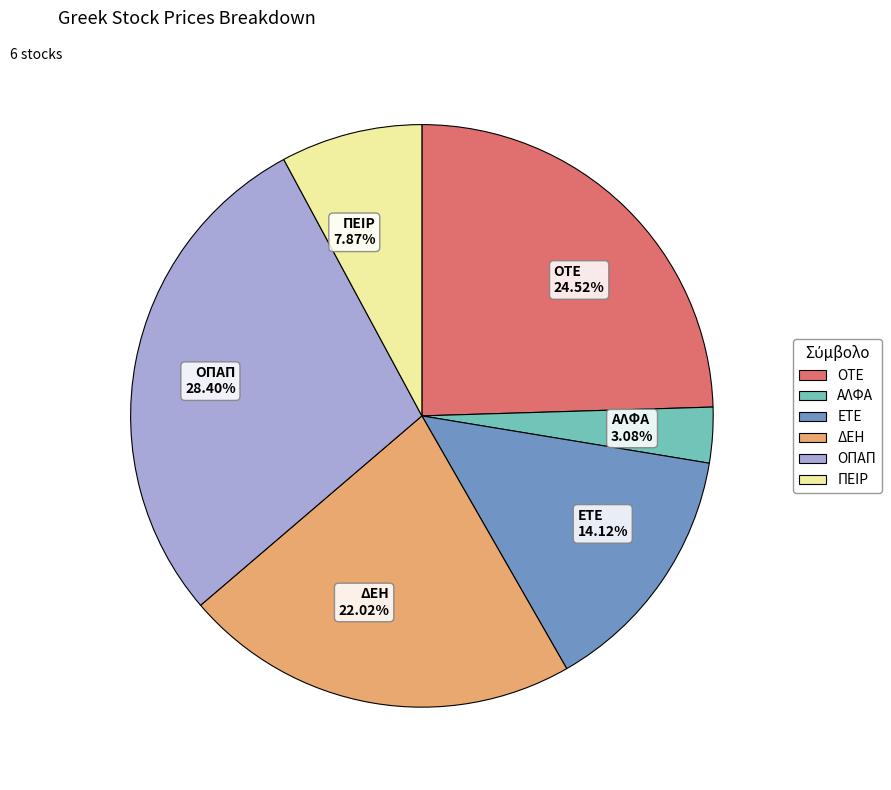

Is there a majority slice in this chart?

No